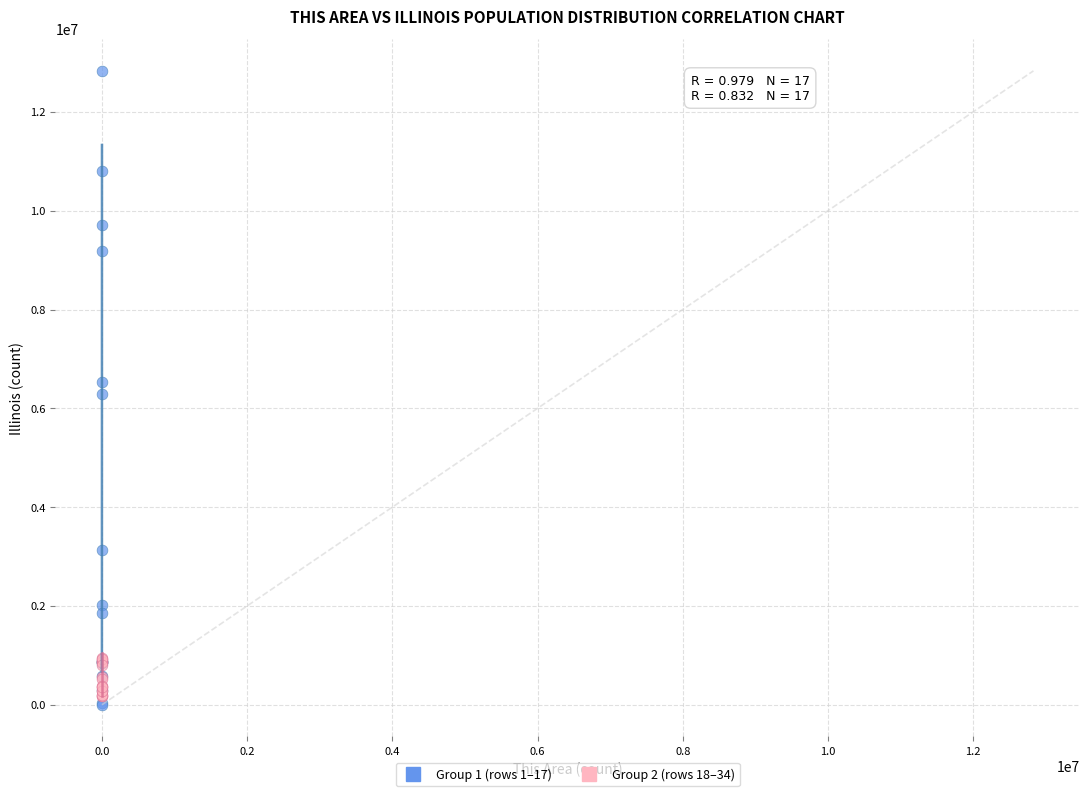

Which series contains the lowest Y value?

Group 1 (rows 1–17)